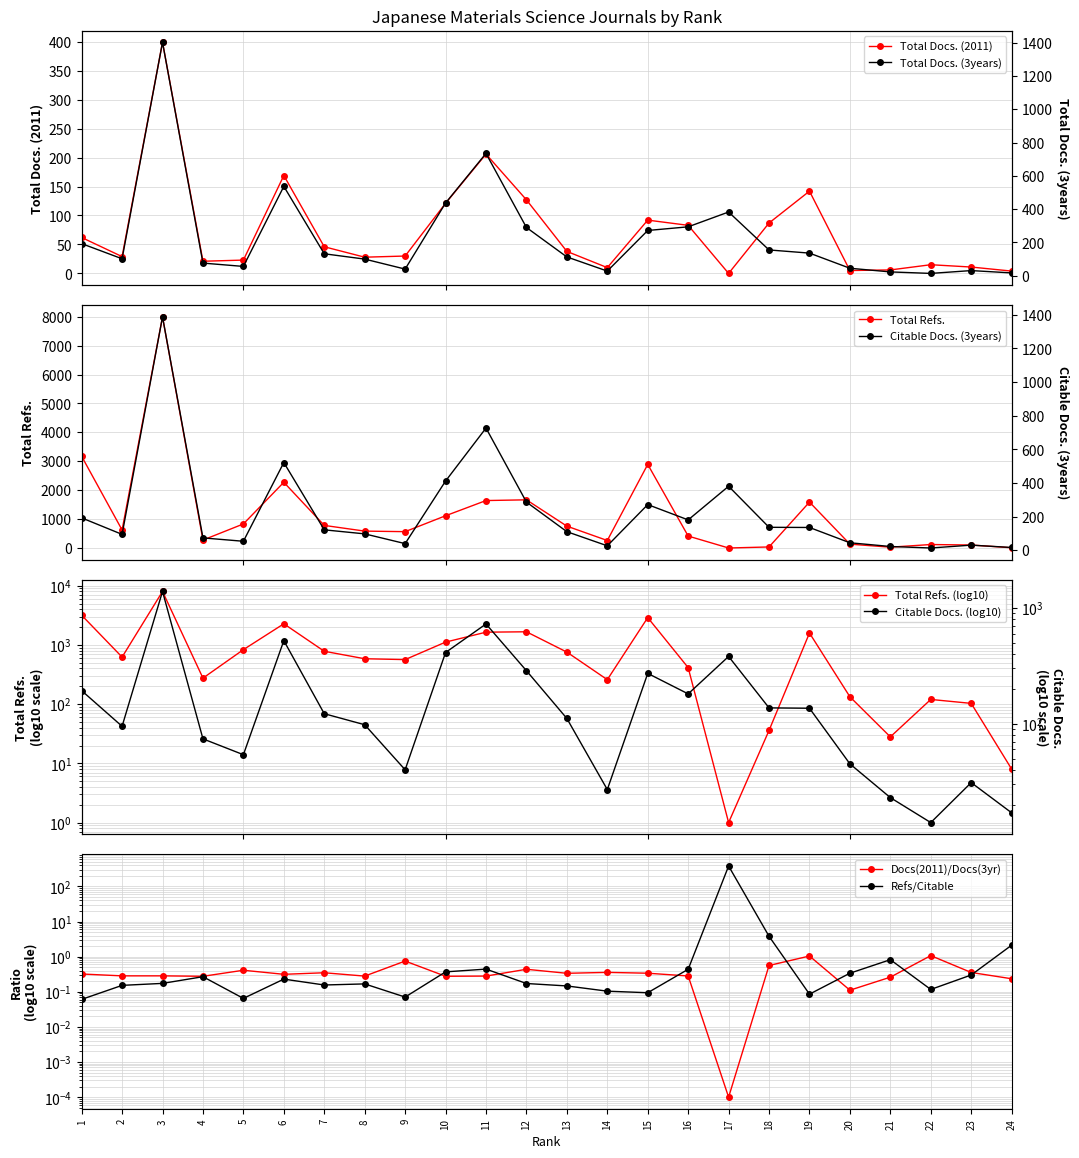

What is the difference between the maximum and minimum values in the Citable Docs. (3years) series?

1374